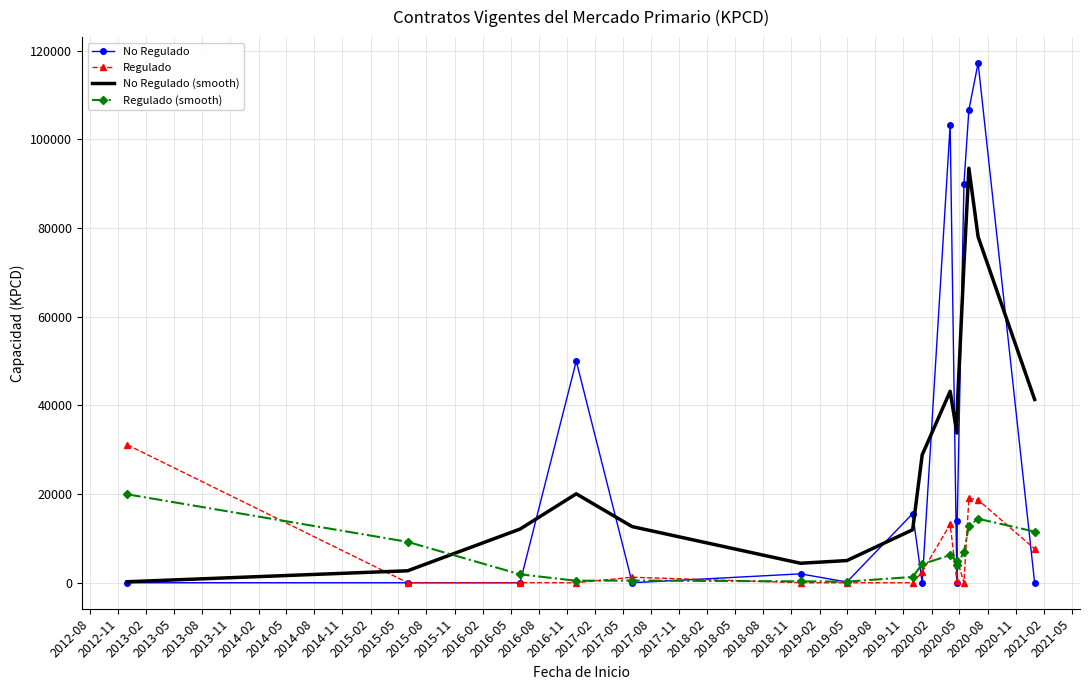

How many values in the No Regulado series are below 2008?

8